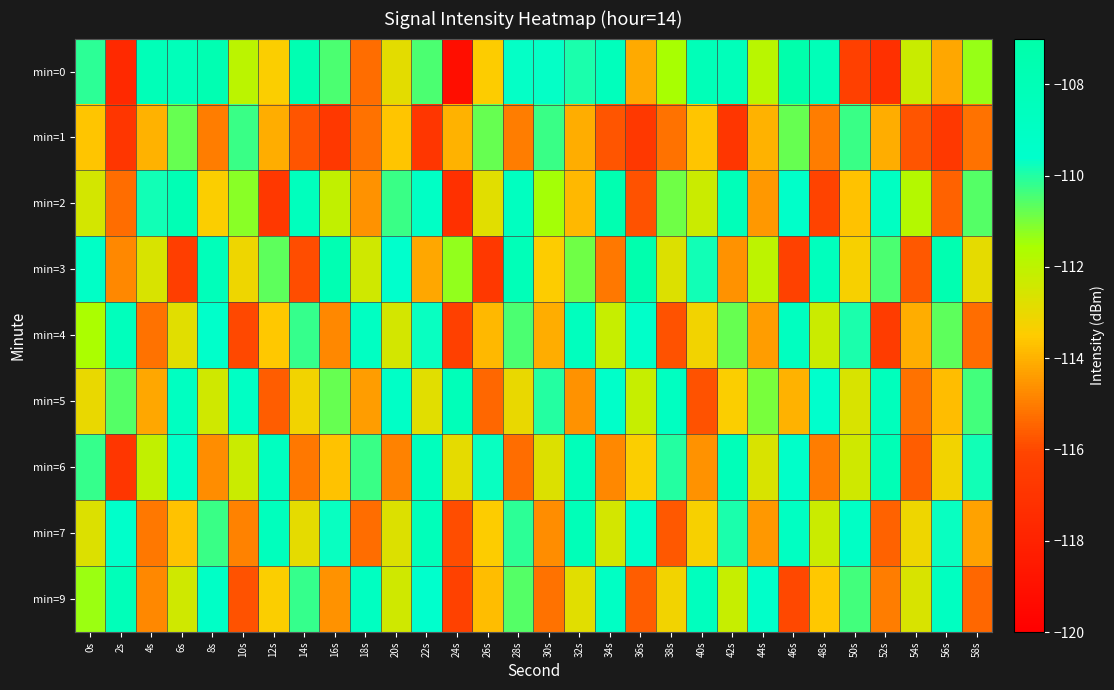

Which has a higher value, 20s or 36s?

20s